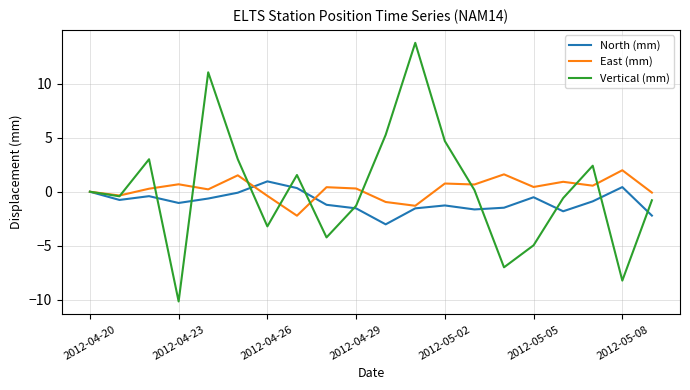

Which series has the largest range (max minus min)?

Vertical (mm)